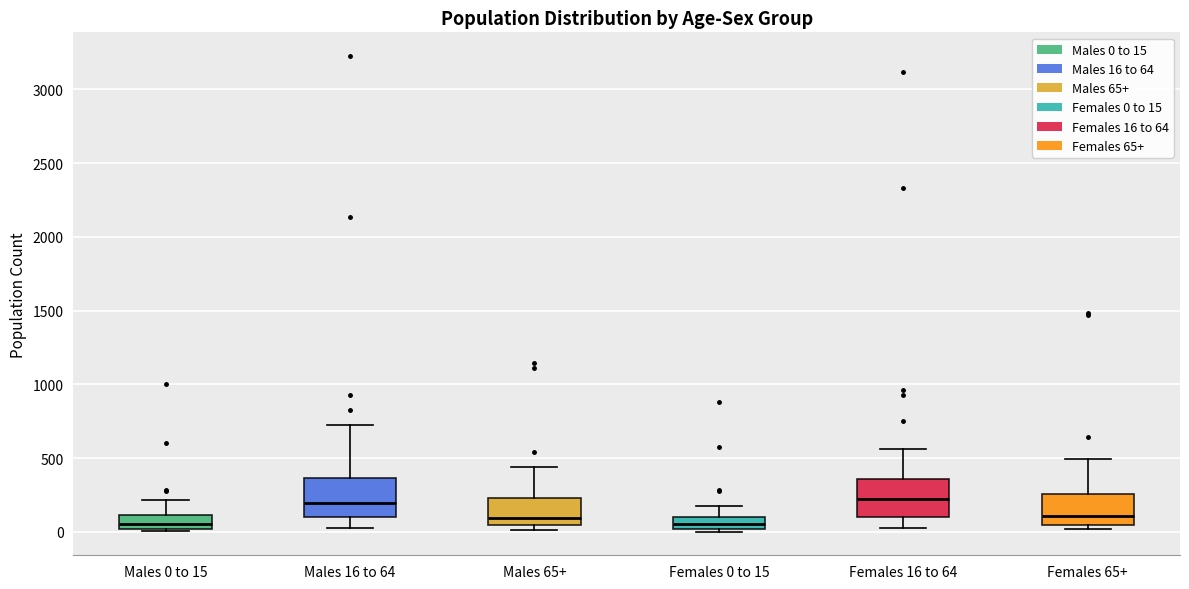

Reading left to right, transcribe this box plot: for each box, give where its median line is, the range the box spans, and where its two whiskers end, as read against the y-axis. The values are not printed on the chart, so give them approximately, as read against the axis.

Males 0 to 15: median 50, box 0 to 100, whiskers 0 (just below the box's lower edge) to 200
Males 16 to 64: median 200, box 100 to 350, whiskers 50 to 700
Males 65+: median 100, box 50 to 250, whiskers 0 to 450
Females 0 to 15: median 50, box 0 to 100, whiskers 0 (just below the box's lower edge) to 150
Females 16 to 64: median 200, box 100 to 350, whiskers 50 to 550
Females 65+: median 100, box 50 to 250, whiskers 0 to 500